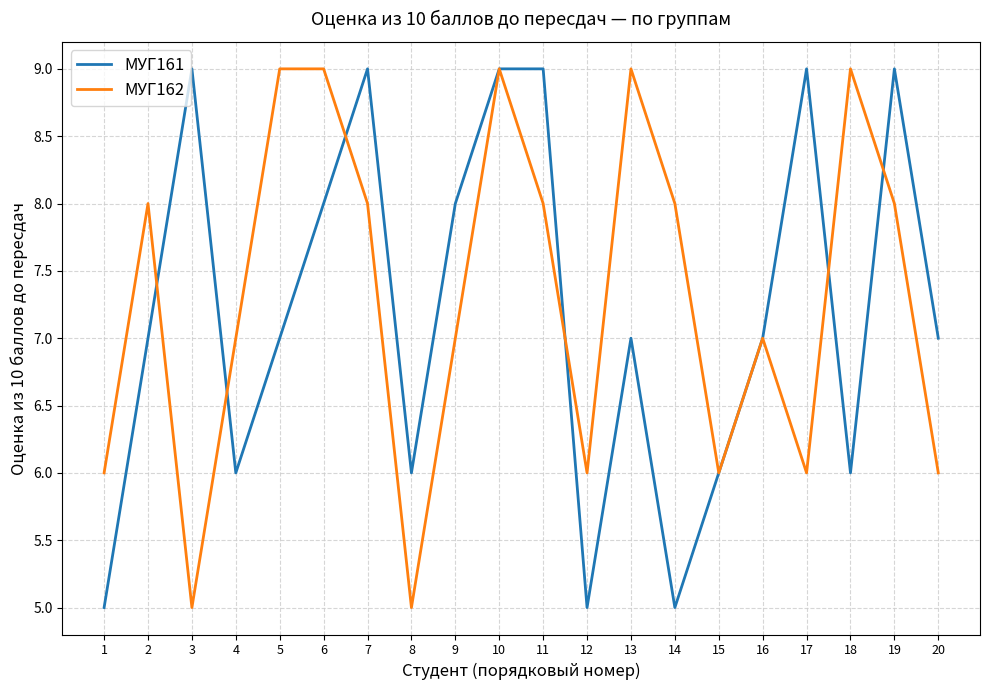

Which series changed the most between 2 and 14?

МУГ161